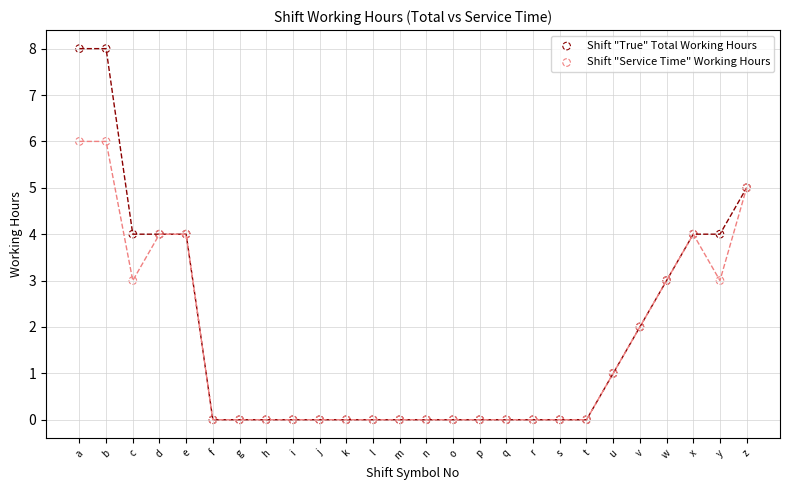

Which series has the widest spread of Y values?

Shift "True" Total Working Hours